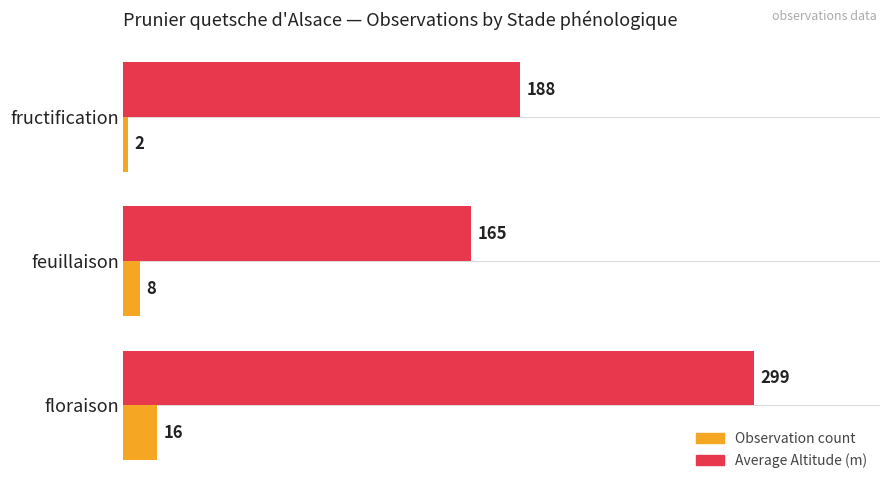

Which series has the widest spread of values?

Average Altitude (m)